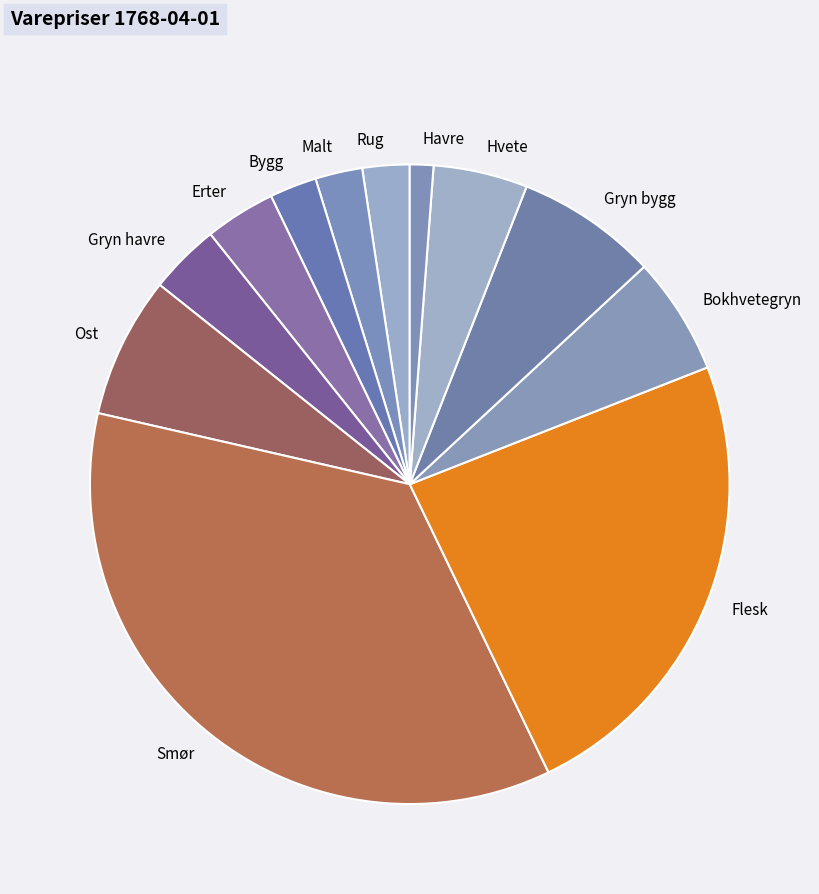

Combined, do Bokhvetegryn and Gryn bygg account for over 50%?

No